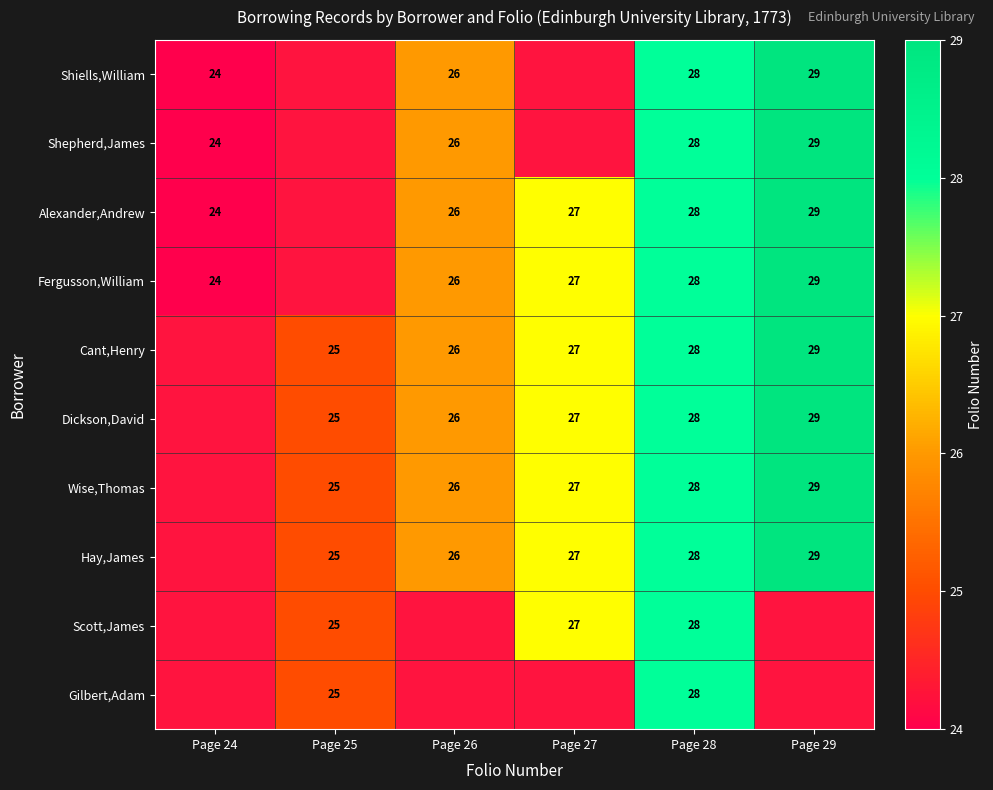

The Shiells,William series shows 43 at Page 28. True or false?

False